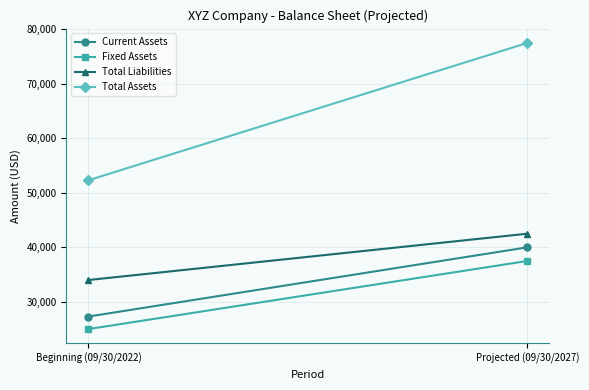

What is the lowest value of the Current Assets series?

27300